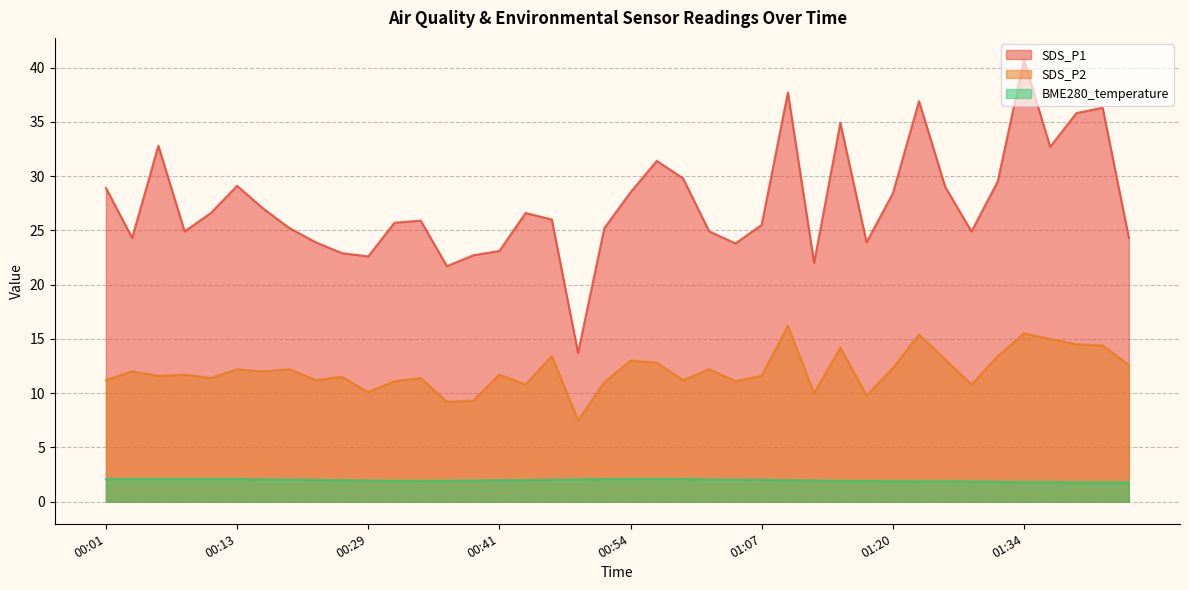

At which category is the sum across all series the highest?

01:34